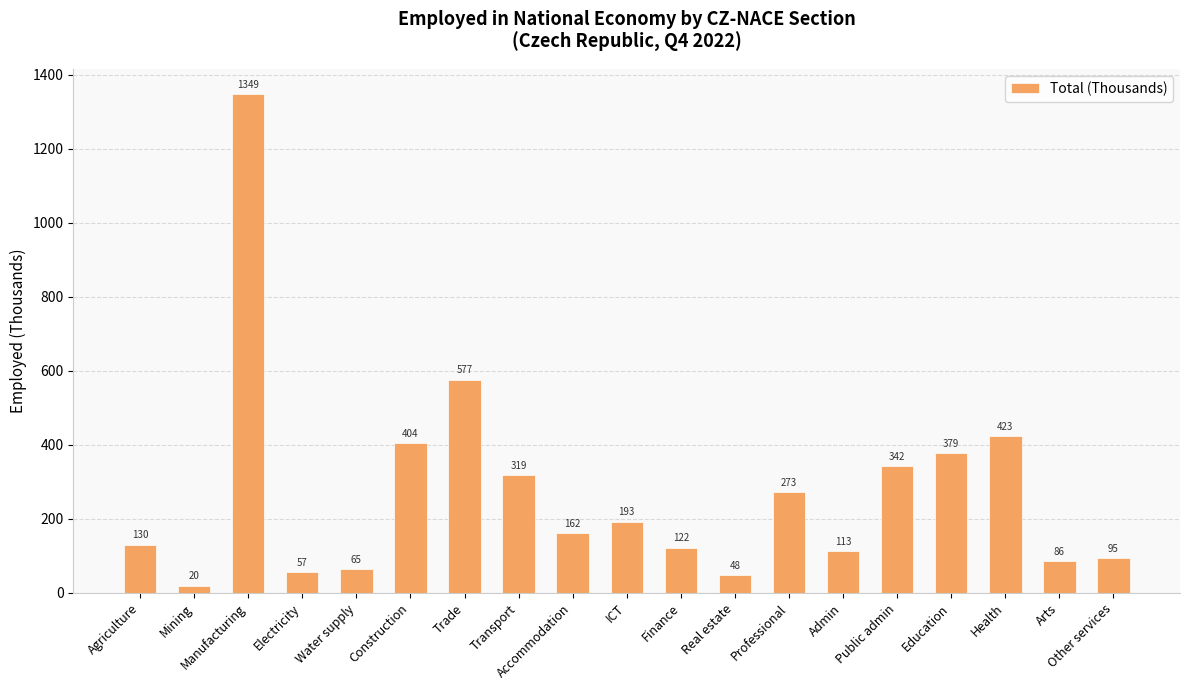

What is the label of the 5th bar from the left?

Water supply